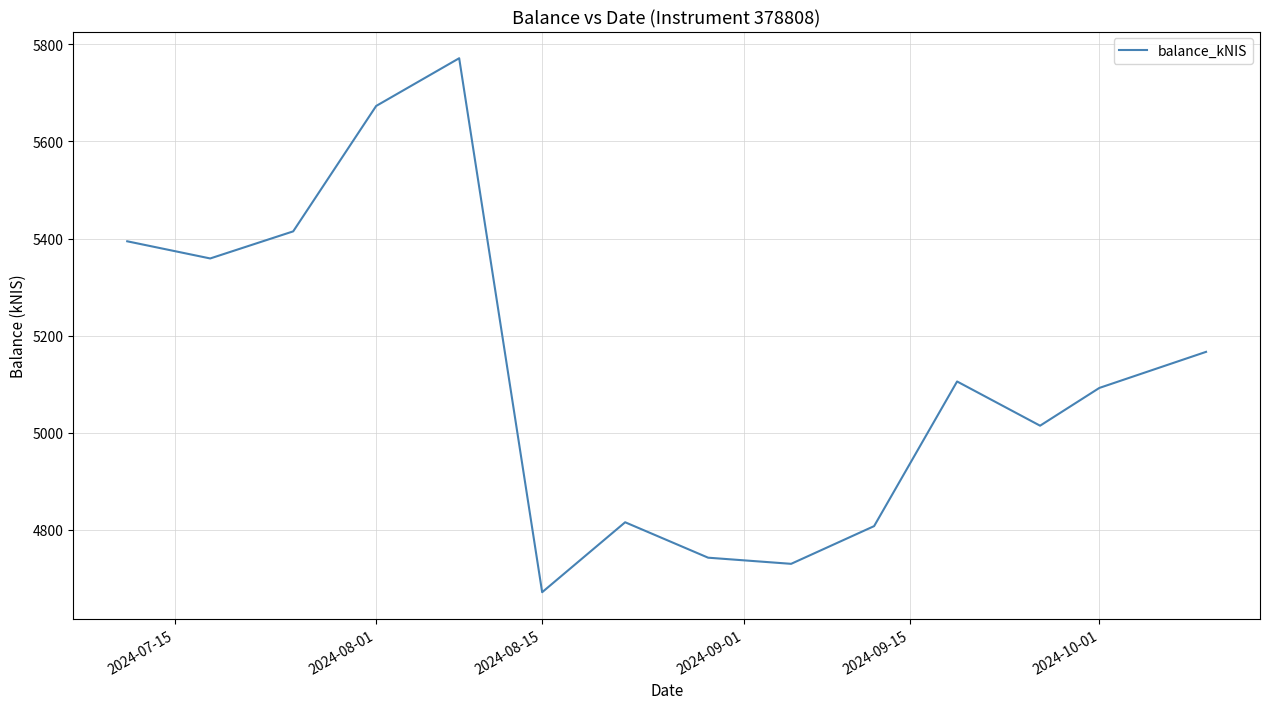

What is the difference between the maximum and minimum values?

1100.0